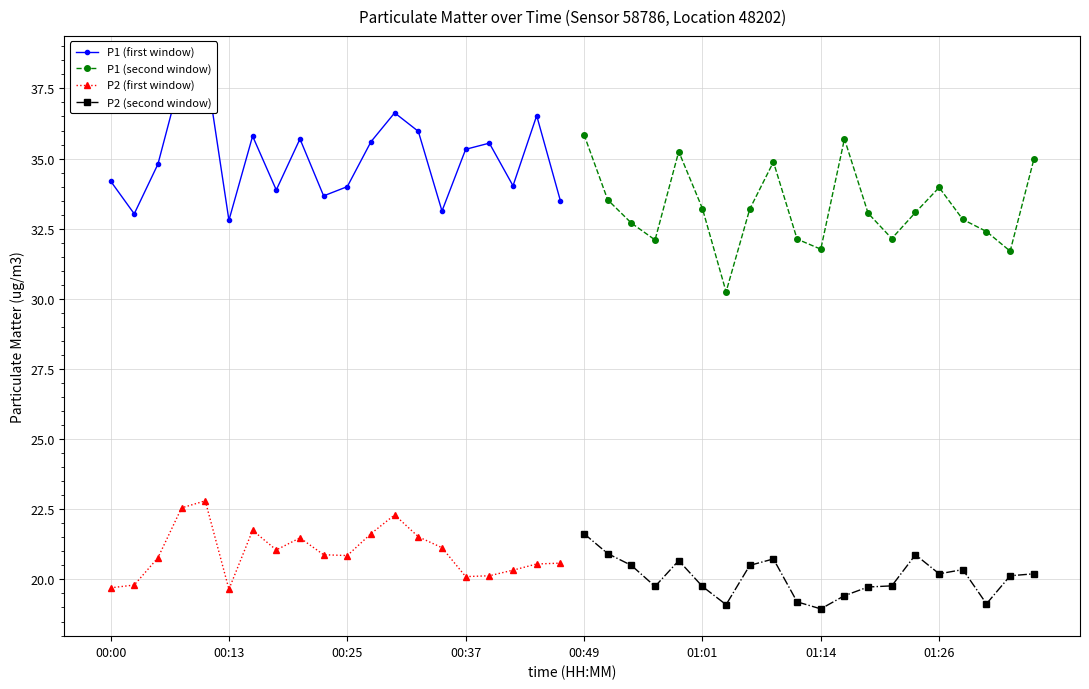

At how many categories does at least one series exceed 28?

20